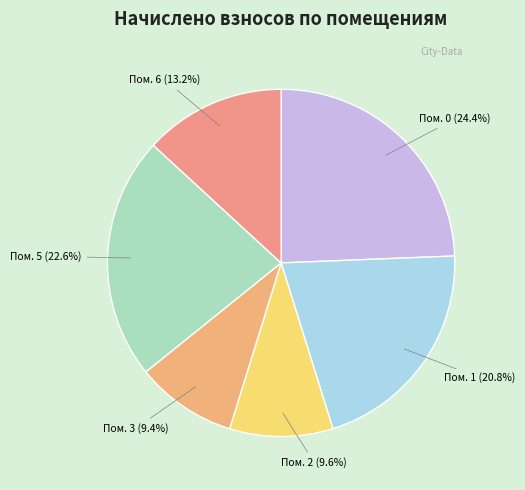

What is the largest slice in the pie chart?

Пом. 0